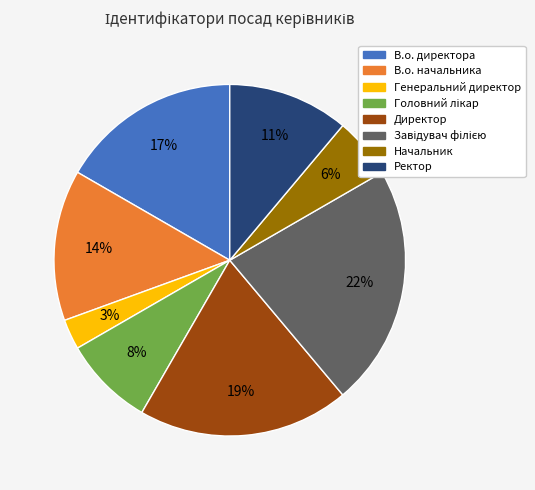

To the nearest percent, what portion does В.о. директора represent?

17%